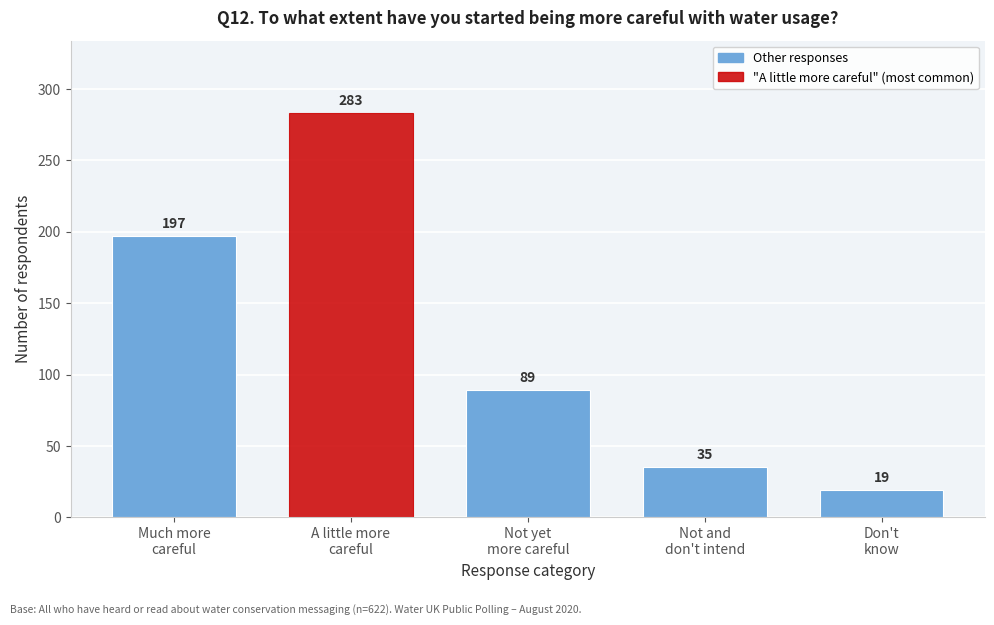

Reading right to left, transcribe all the data shown in this chart.

19	35	89	283	197